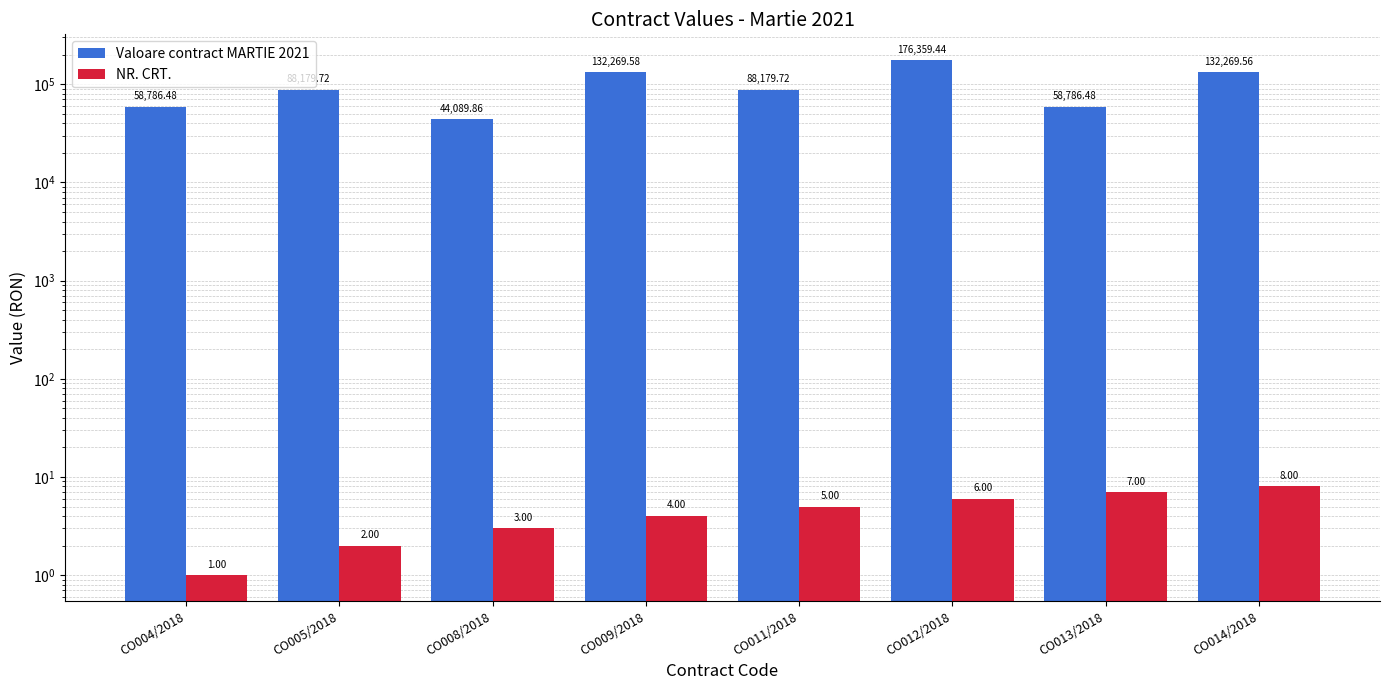

Read the Valoare contract MARTIE 2021 value at CO004/2018.

58786.5